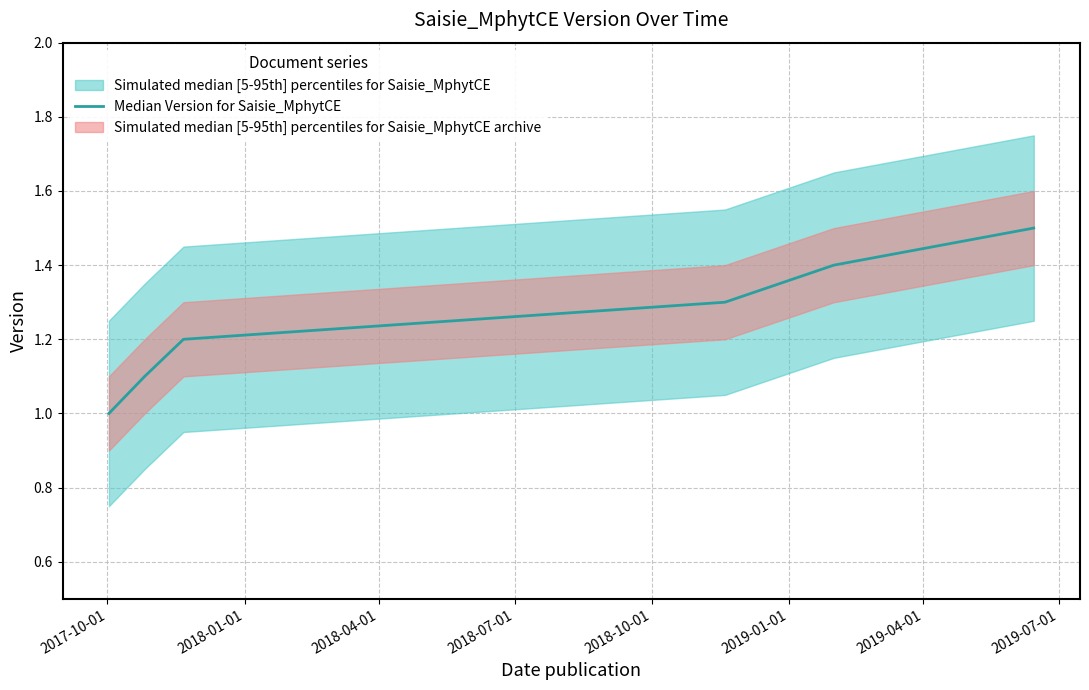

What is the highest value of the Median Version for Saisie_MphytCE series?

1.5